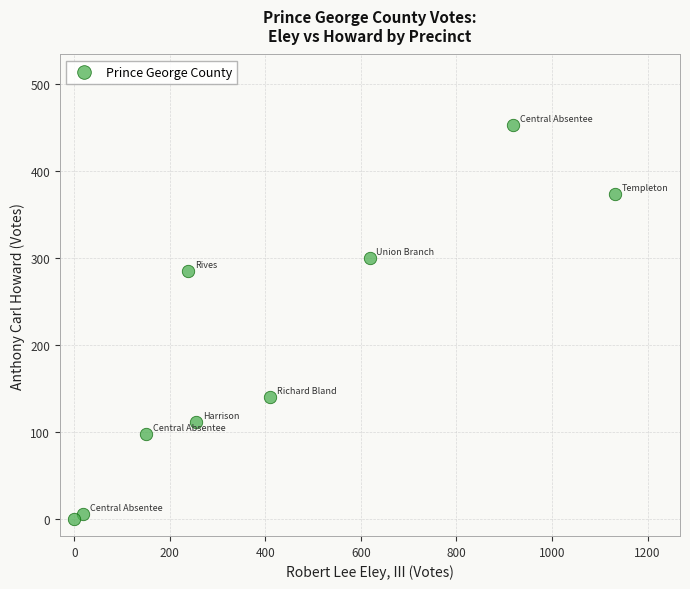

What is the range of Y values (max minus min)?

453